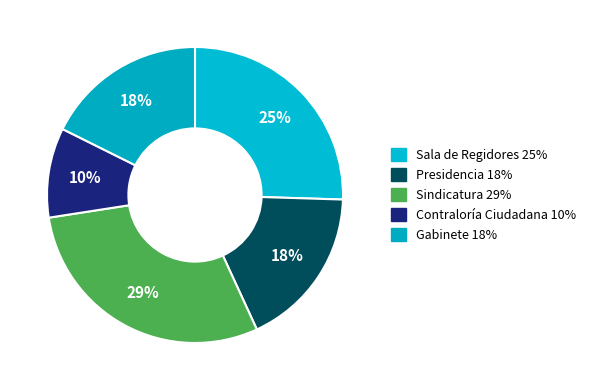

To the nearest percent, what percentage of the pie is Sala de Regidores?

25%